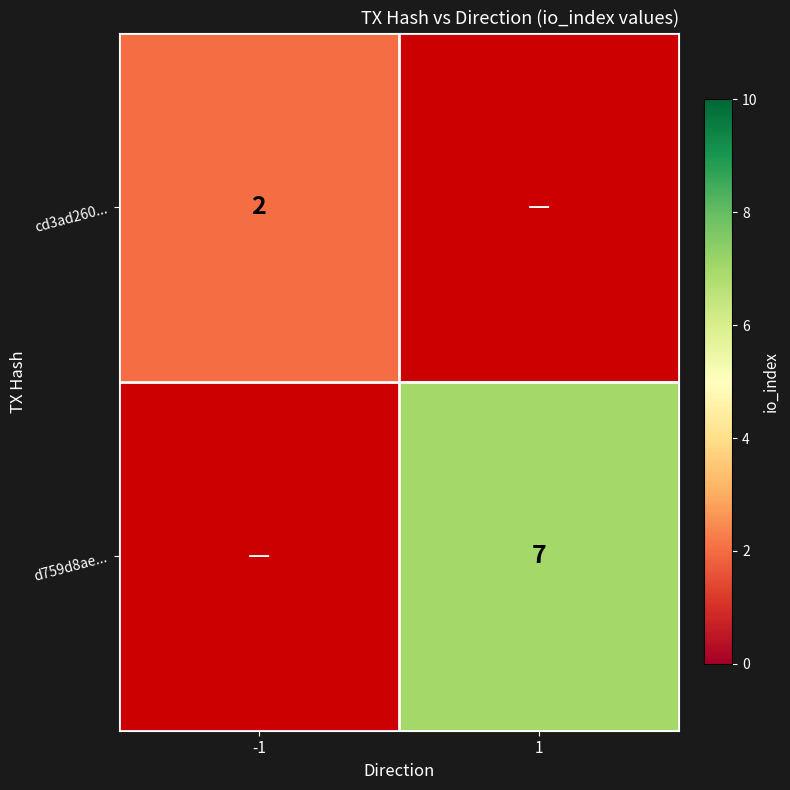

The cd3ad260... series shows 2 at -1. True or false?

True